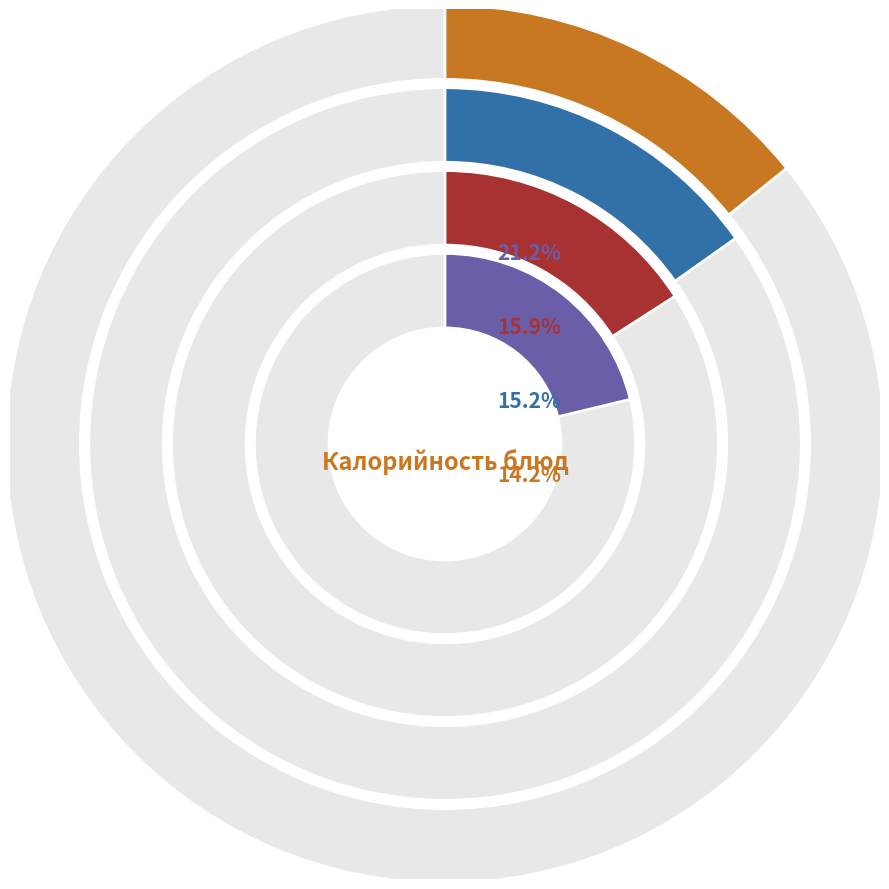

Which slice is the smallest?

Чай